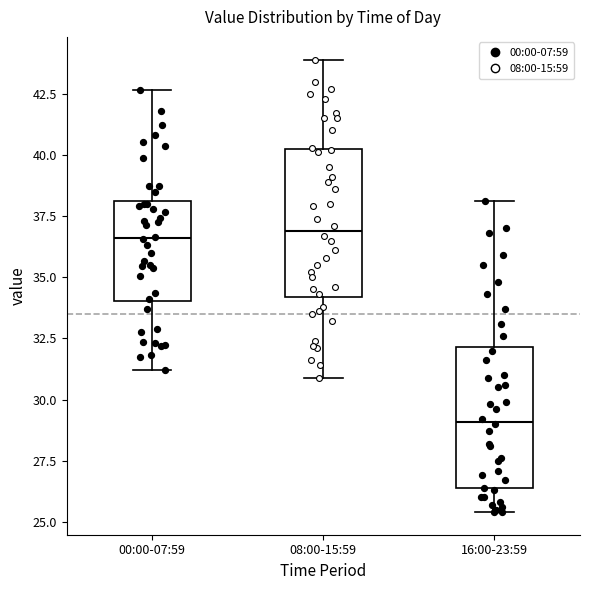

Where does the median line of the box for 16:00-23:59 sit on the y-axis? The values are not printed on the chart, so give them approximately, as read against the axis.

29.0